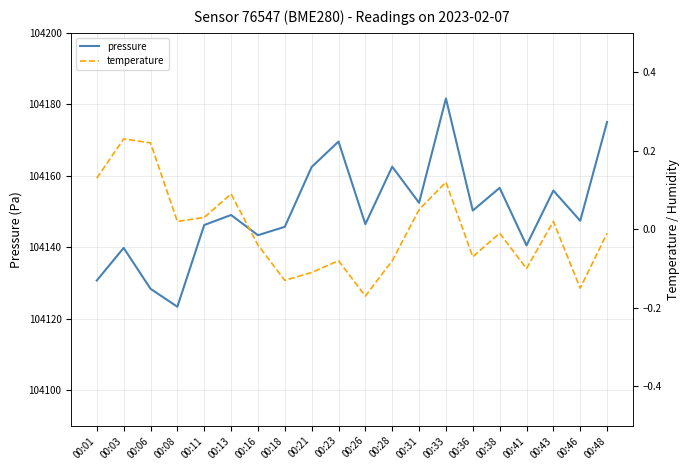

Does the chart have visible grid lines?

Yes